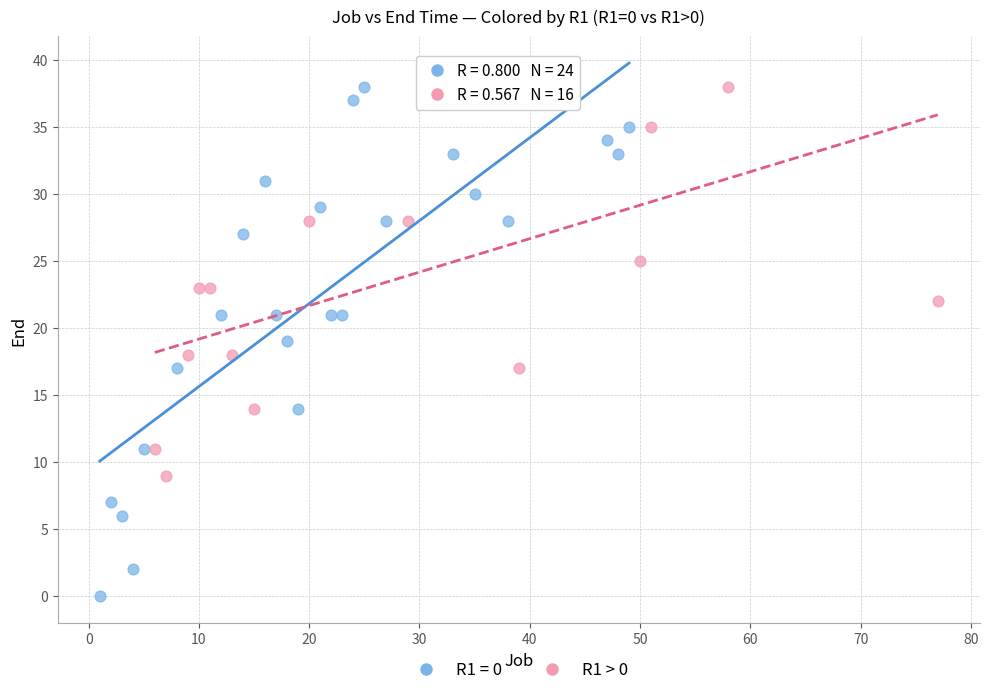

Which series contains the lowest Y value?

R1 = 0